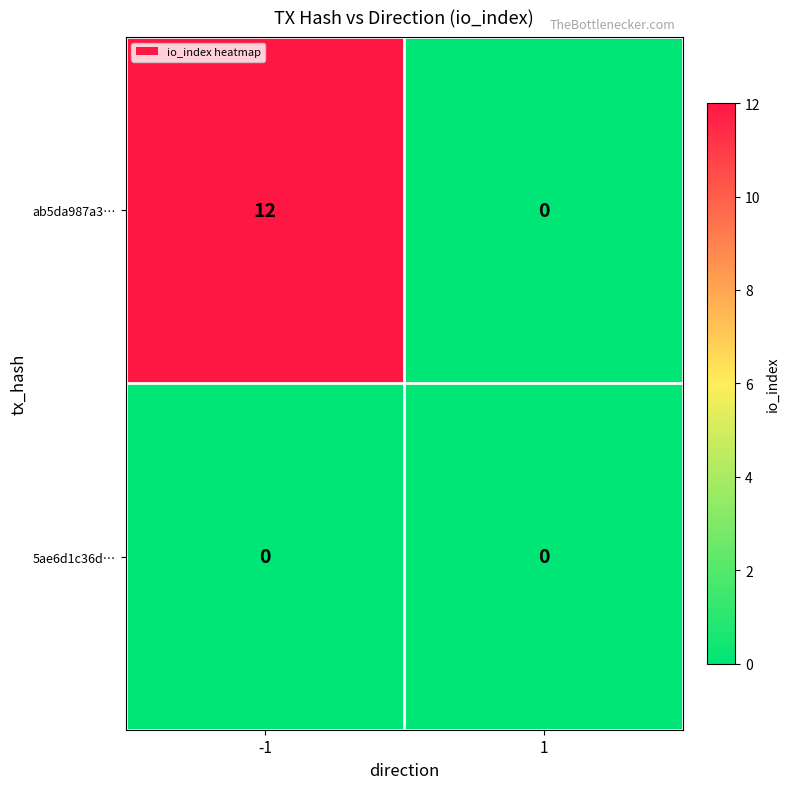

Rank the series by their maximum value, from highest to lowest.

ab5da987a3…, 5ae6d1c36d…